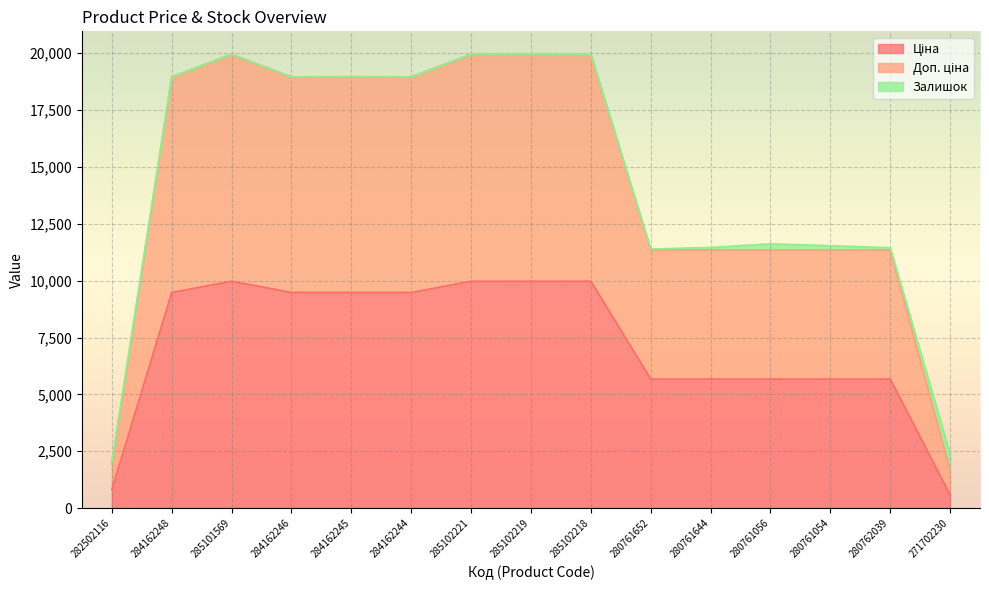

What is the total value across all series at 271702230?

2407.6